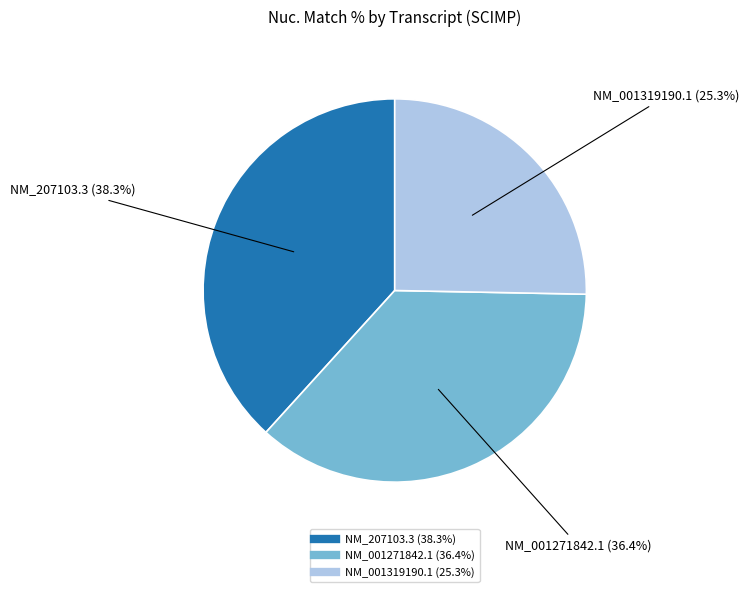

Which has a higher value, NM_001319190.1 or NM_207103.3?

NM_207103.3